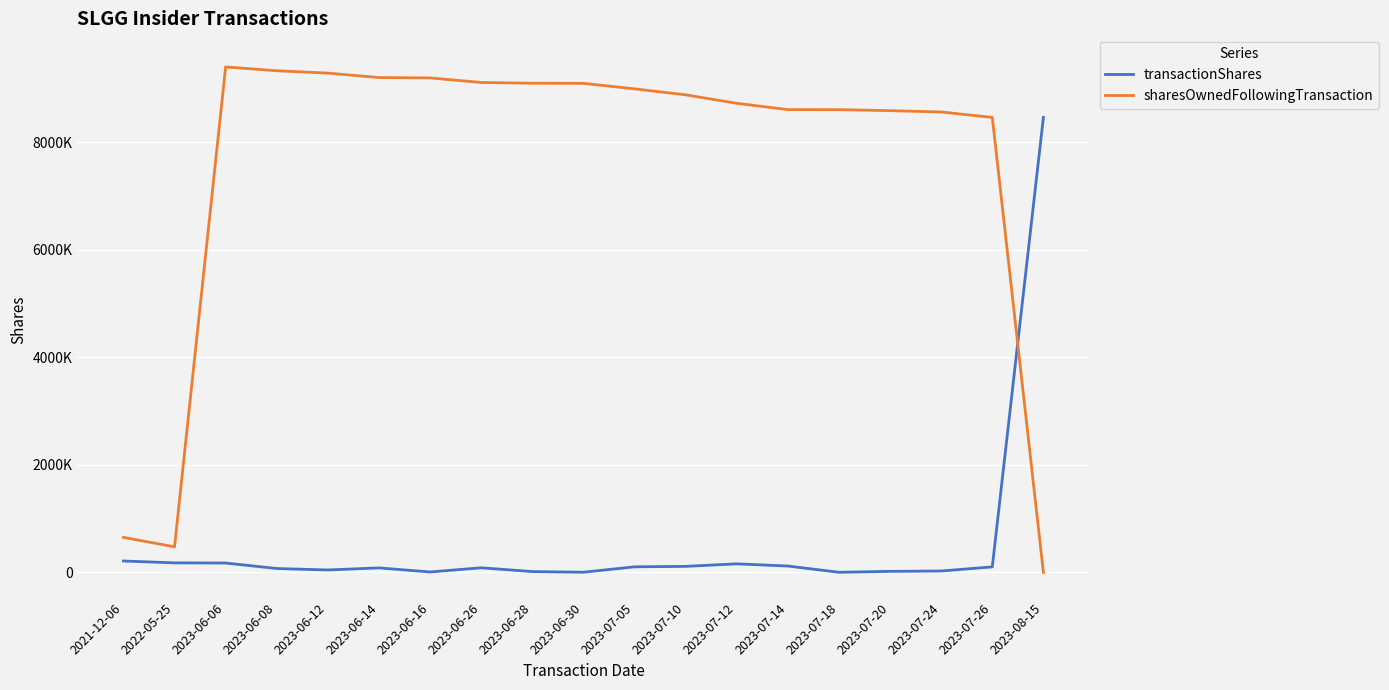

Which series has the largest range (max minus min)?

sharesOwnedFollowingTransaction